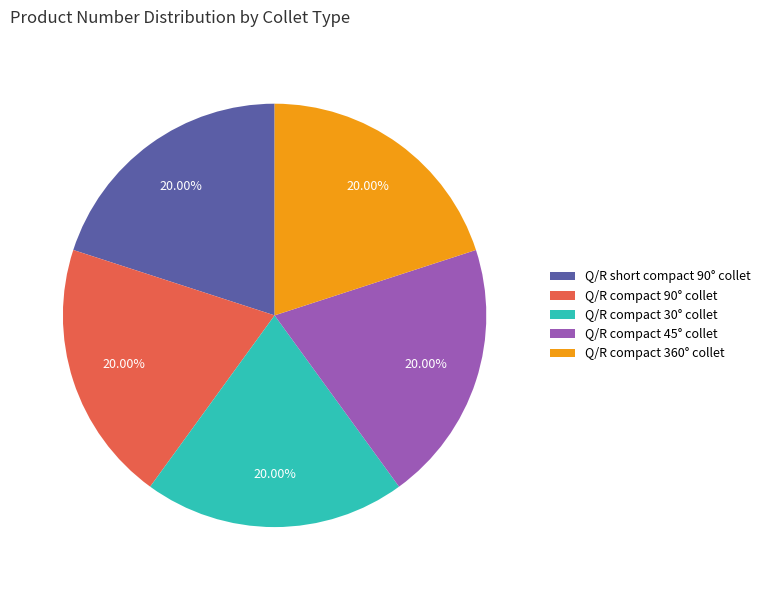

What is the ratio of the value at Q/R short compact 90° collet to the value at Q/R compact 360° collet?

1.0